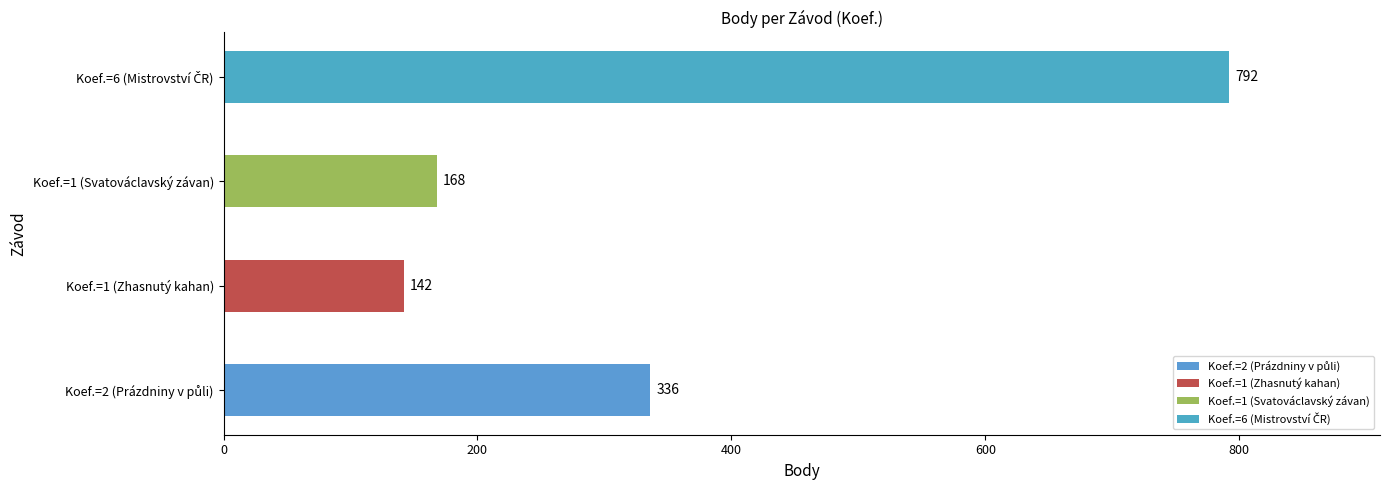

What is the smallest value displayed?

142